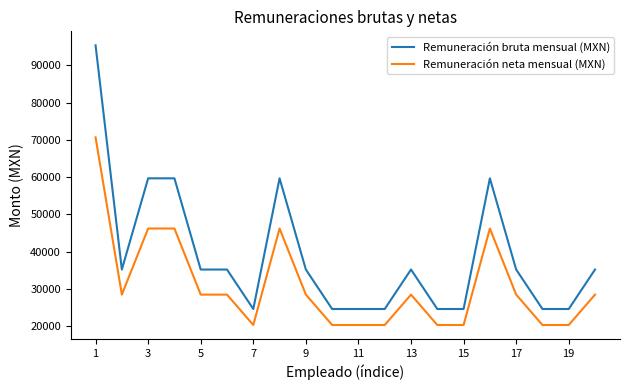

Which series has the largest range (max minus min)?

Remuneración bruta mensual (MXN)